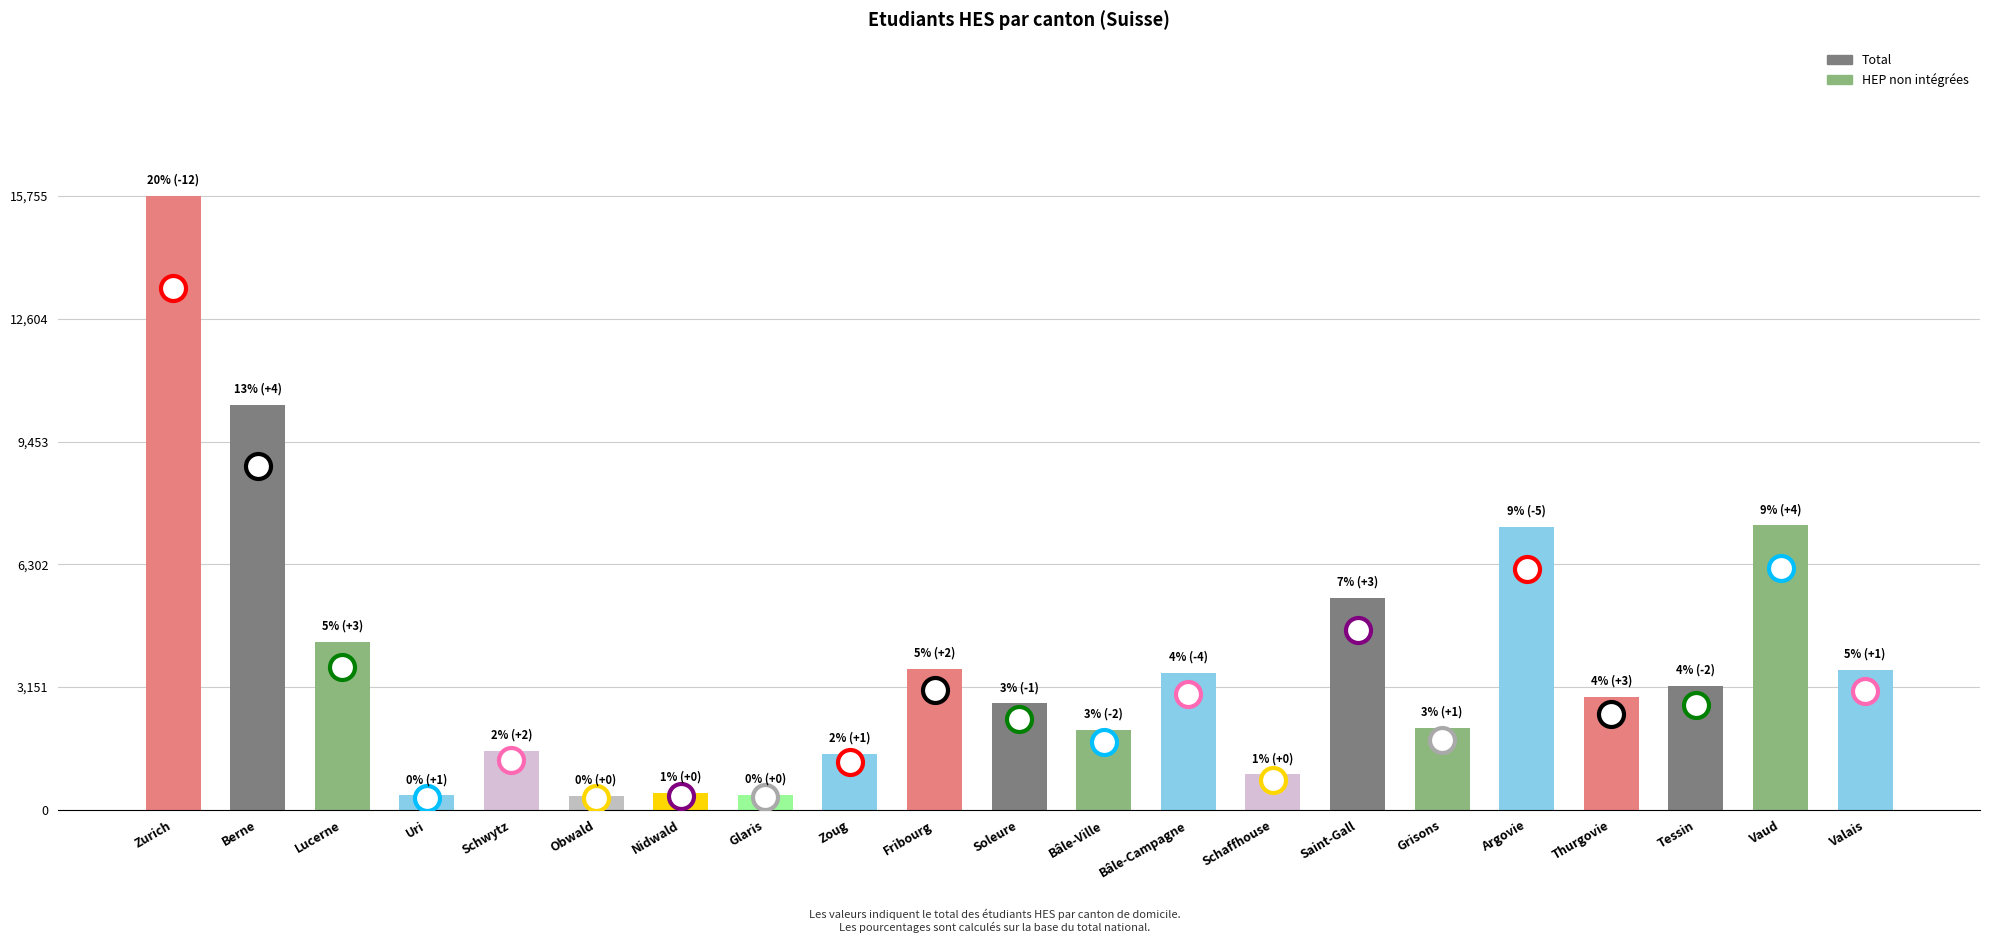

What is the label of the 18th bar from the left?

Thurgovie